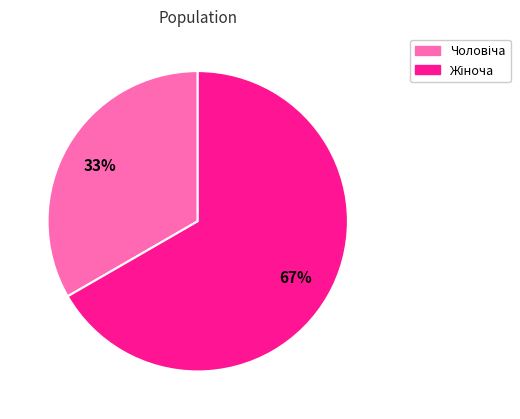

How many segments does this pie chart have?

2